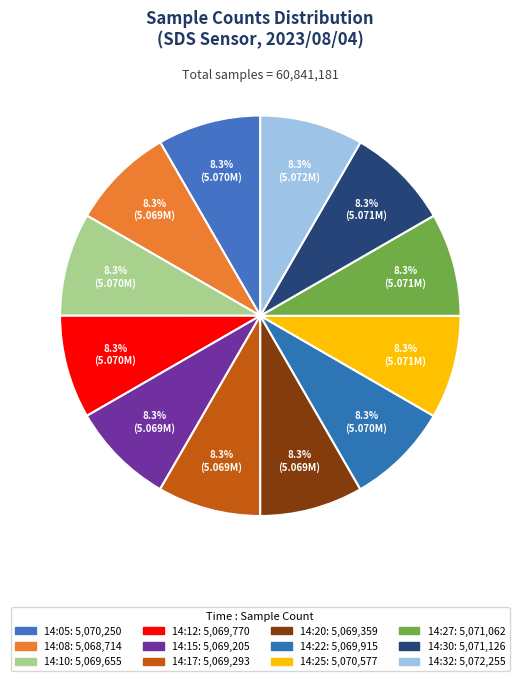

Is it true that 14:05 is 8% of the pie?

True